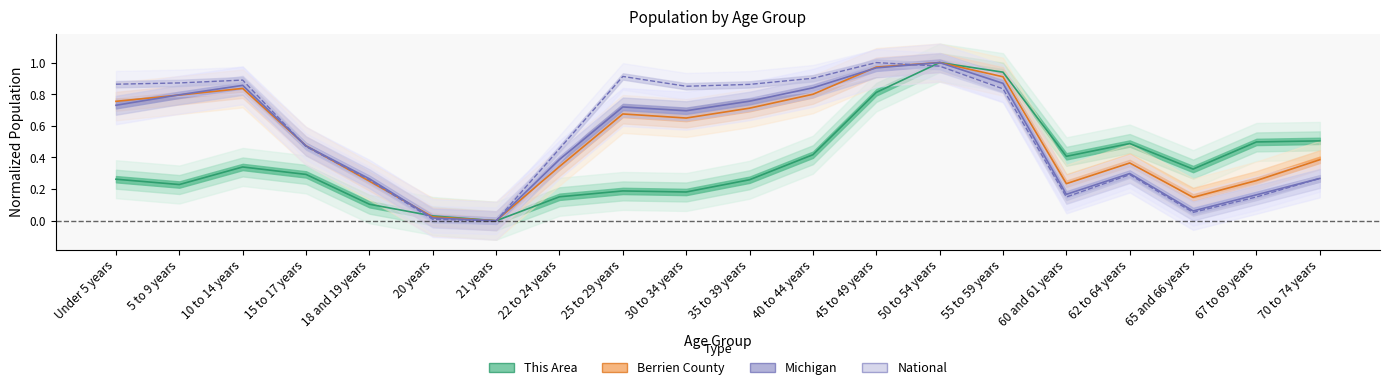

What is the value of the National point at the 15th from the left?

0.8